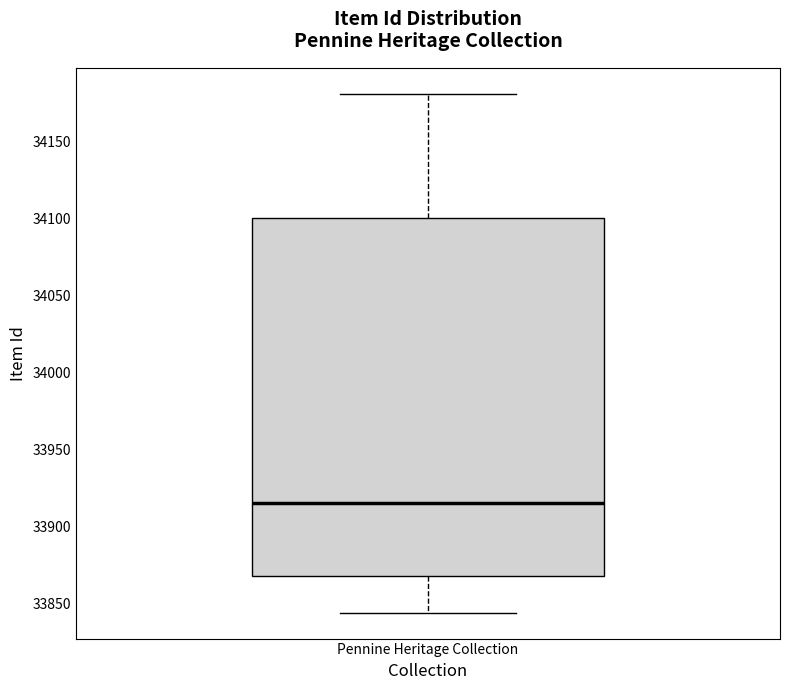

Transcribe this box plot: give where the median line is, the range the box spans, and where the two whiskers end, as read against the y-axis. The values are not printed on the chart, so give them approximately, as read against the axis.

median 33915, box 33870 to 34100, whiskers 33845 to 34180